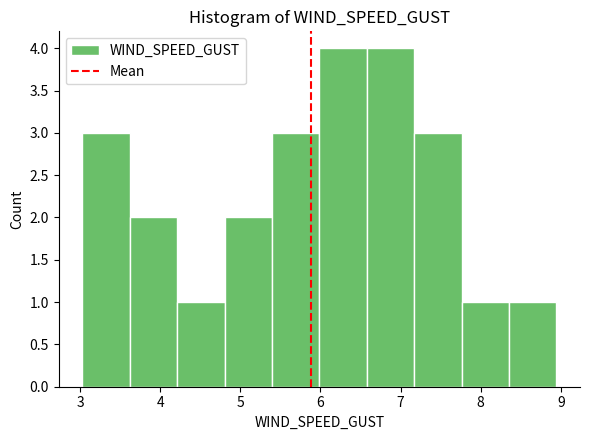

Reading left to right, transcribe this chart: for each bar, give the range it covers on the x-axis and its height. Neither the bar edges nor the heights are printed on the chart, so give them approximately, as read against the axes.

3.0 to 3.6: 3
3.6 to 4.2: 2
4.2 to 4.8: 1
4.8 to 5.4: 2
5.4 to 6.0: 3
6.0 to 6.6: 4
6.6 to 7.2: 4
7.2 to 7.8: 3
7.8 to 8.4: 1
8.4 to 8.9: 1